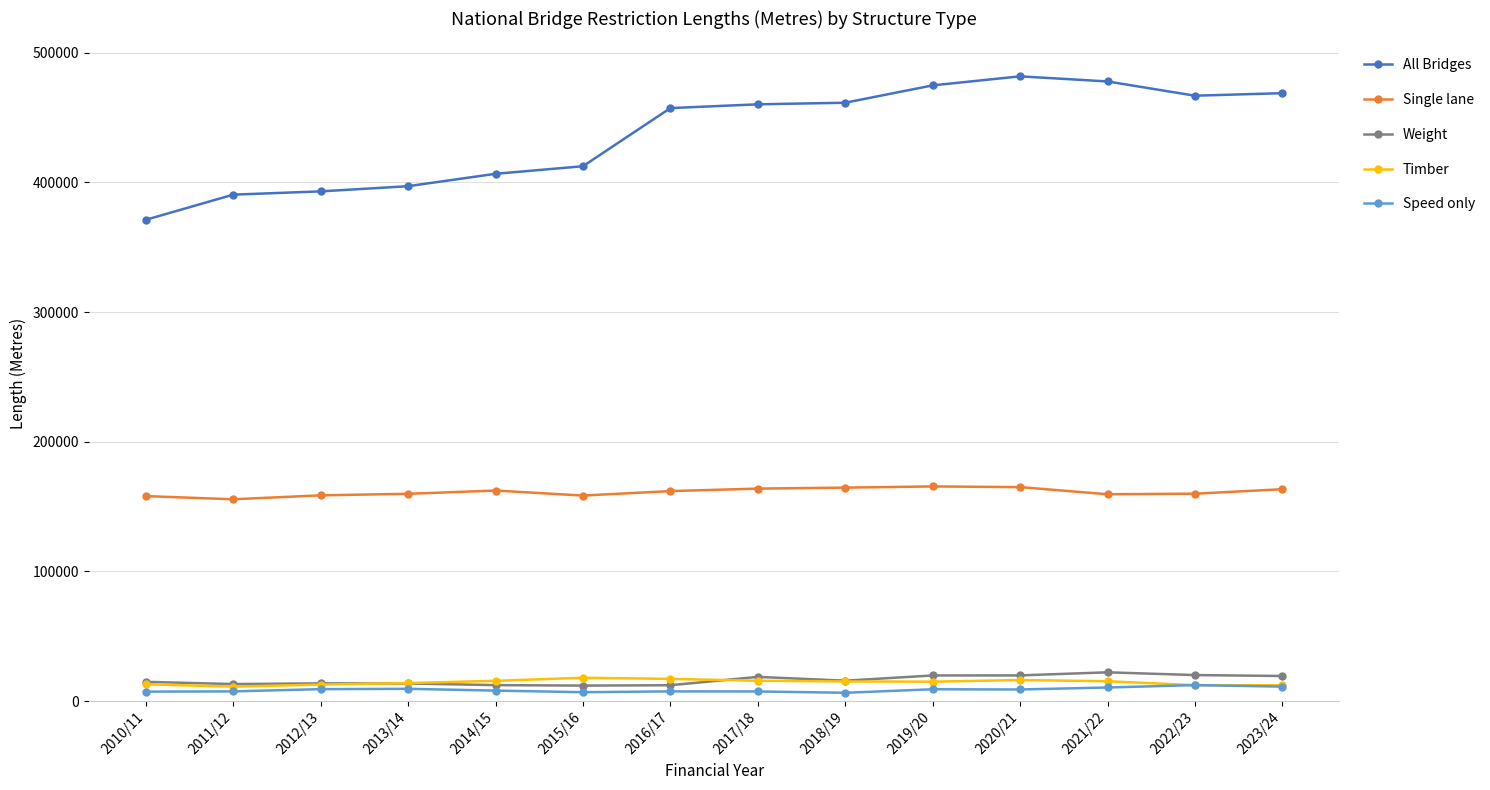

What is the difference between the maximum and second lowest values in the All Bridges series?

91229